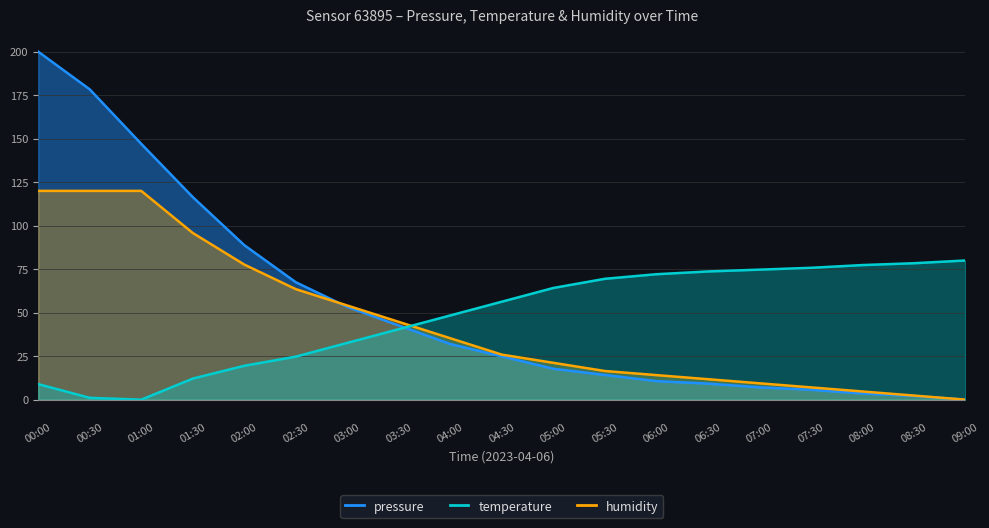

What is the total value across all series at 08:00?

85.6